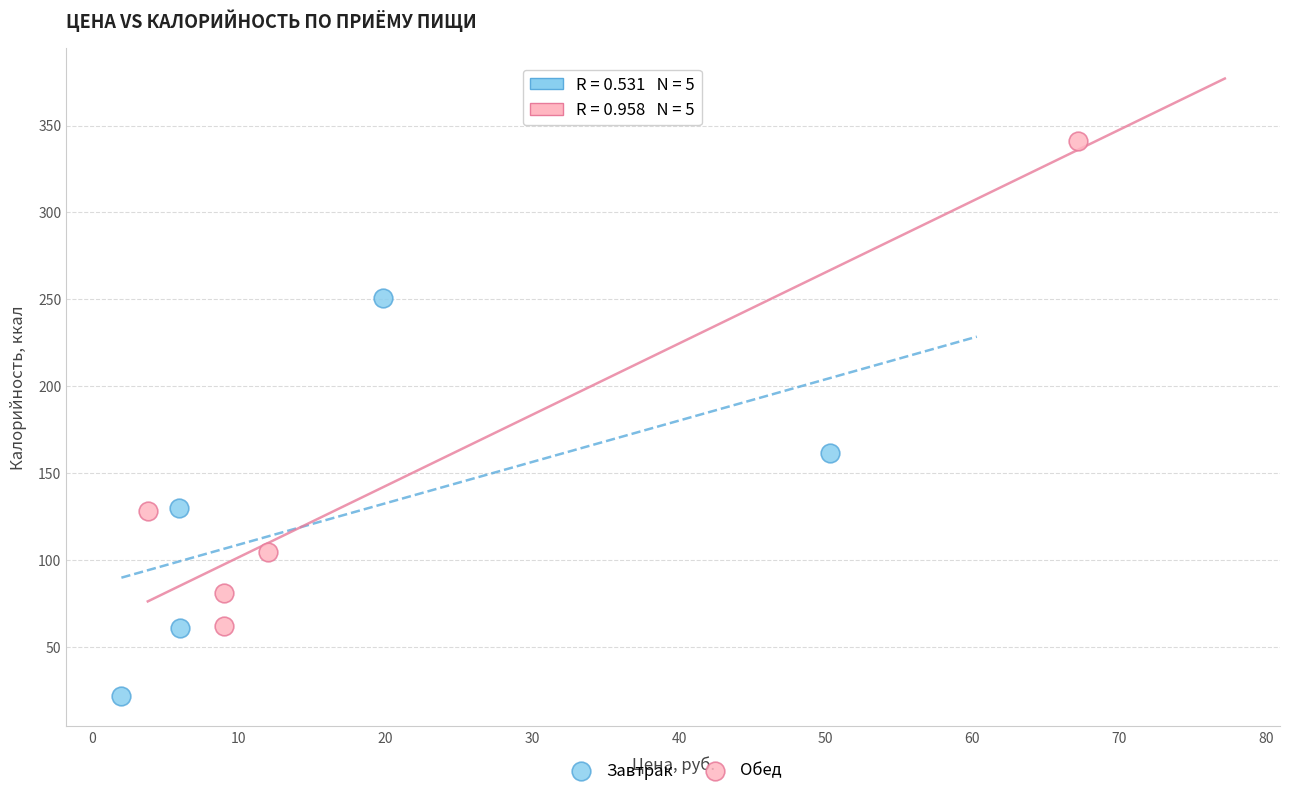

Which series reaches the maximum Y coordinate?

Обед